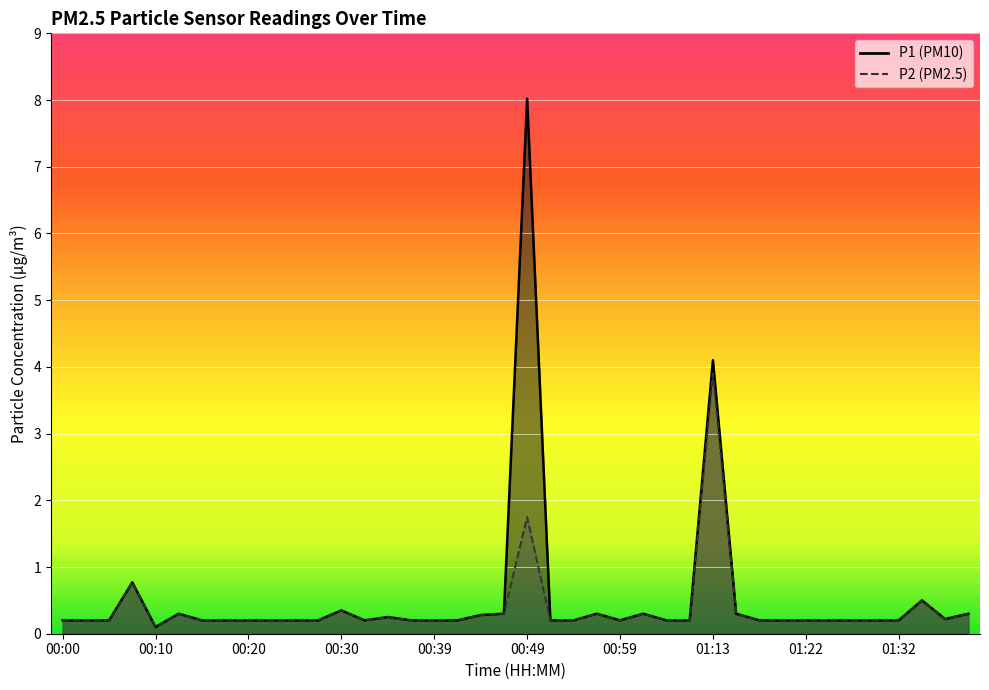

How many categories are shown in the chart?

40